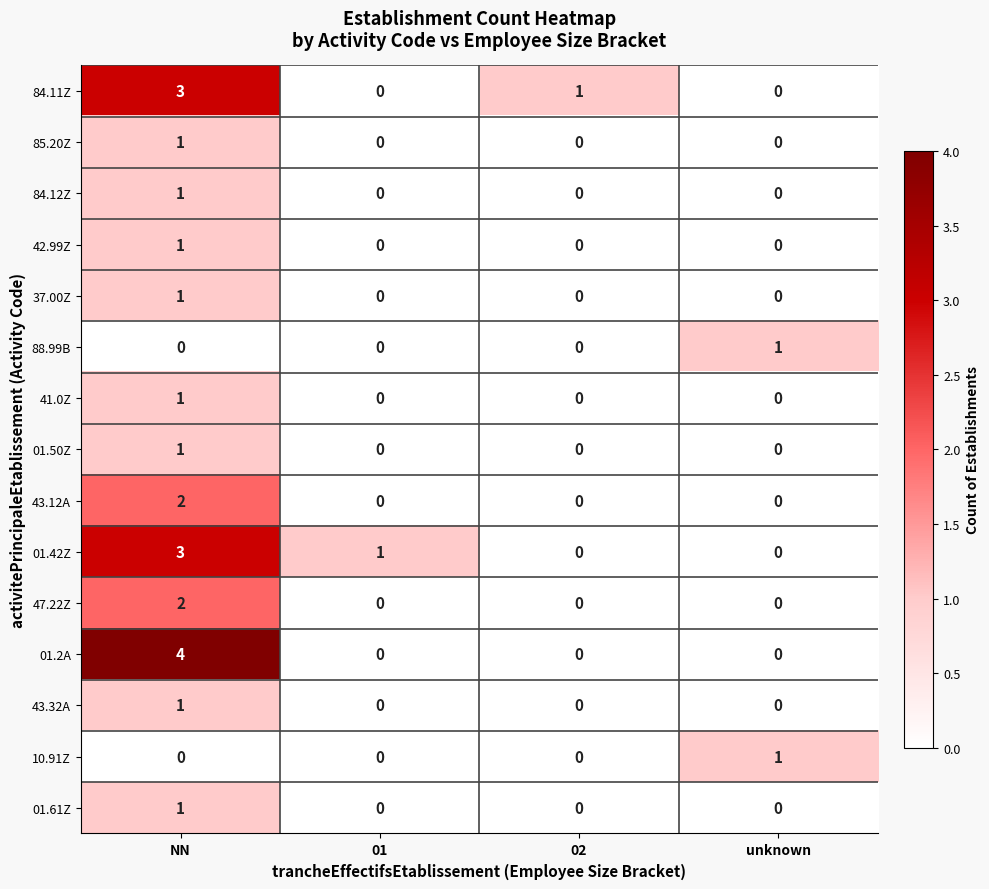

Which label corresponds to the largest value in the chart?

NN